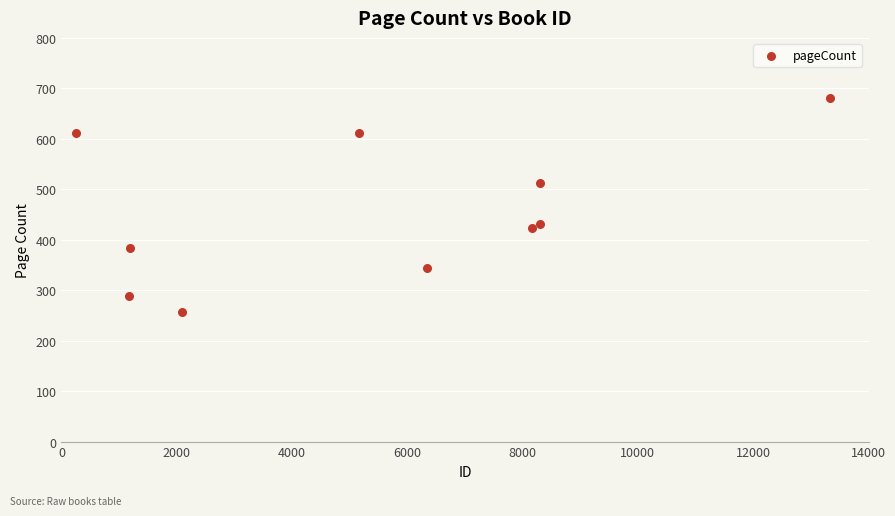

What is the average X value?

5428